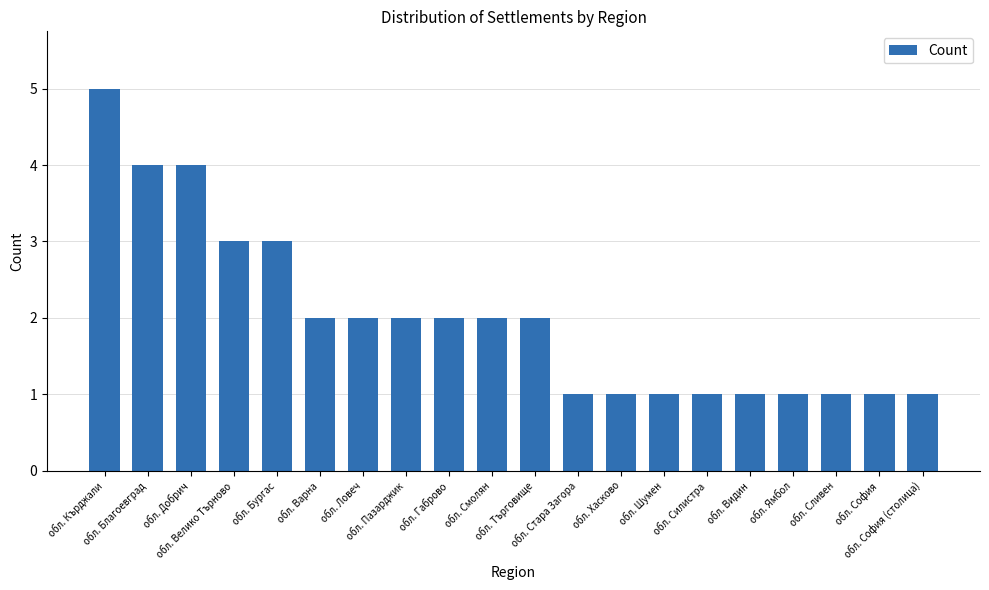

What is the label of the 4th bar from the right?

обл. Ямбол